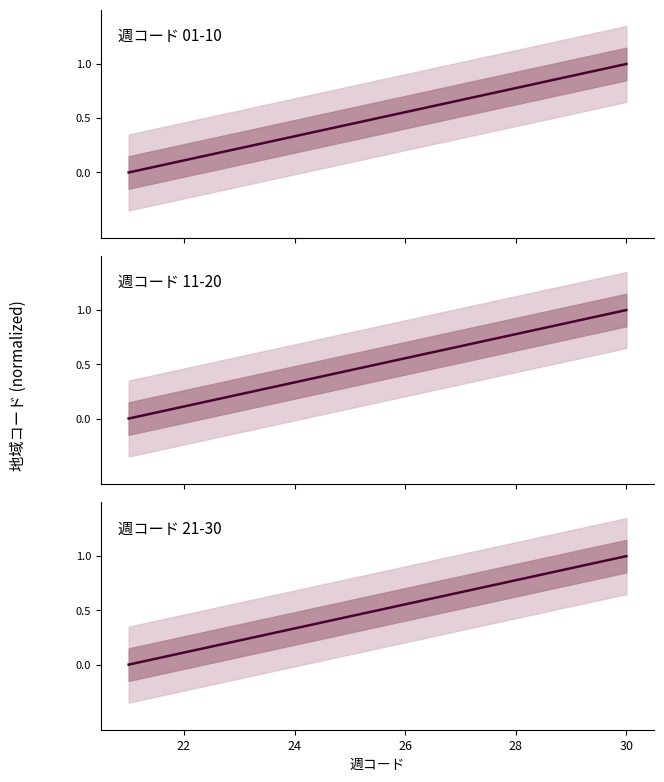

What is the value of the 週コード 21-30 point at the 3rd from the left?

0.2